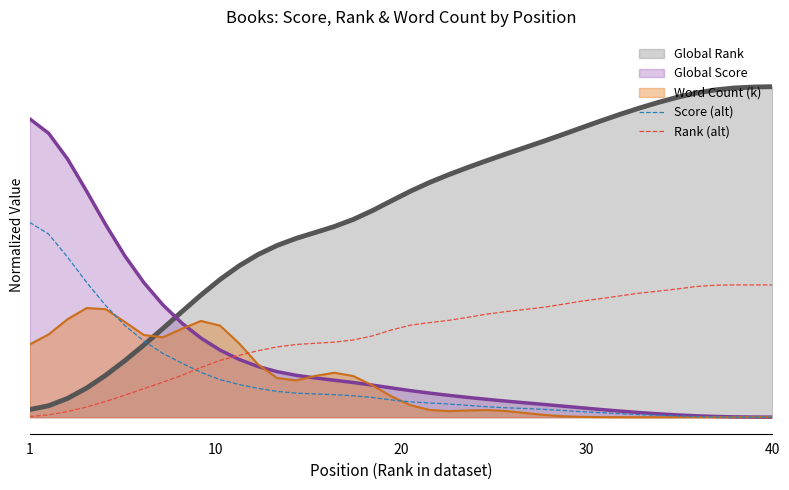

What are all the series names shown in the legend?

Global Rank, Global Score, Word Count (k), Score (alt), Rank (alt)